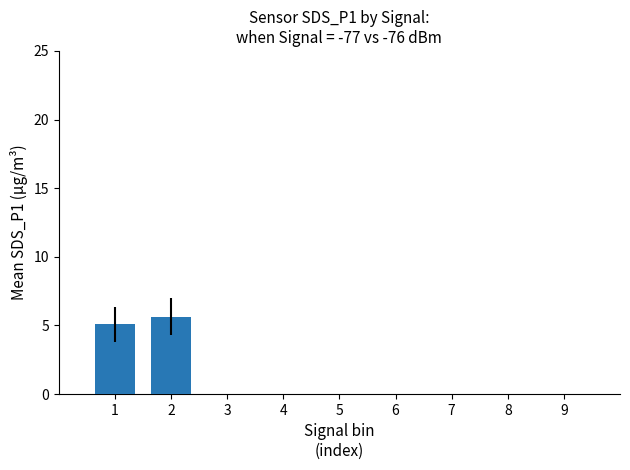

Rank the categories by value from lowest to highest.

1, 2